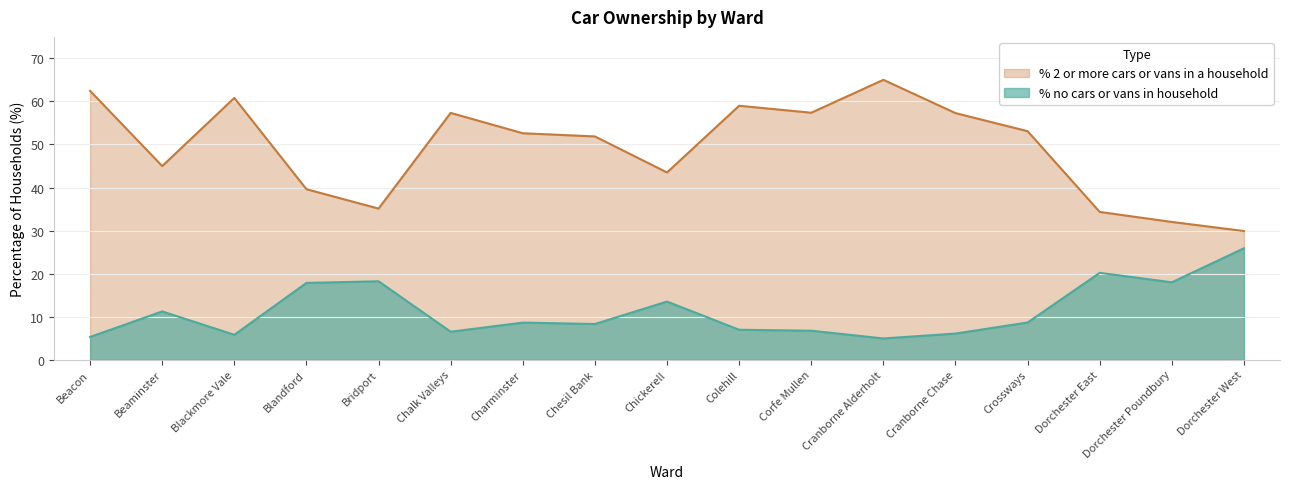

Rank the series by their maximum value, from highest to lowest.

% 2 or more cars or vans in a household, % no cars or vans in household